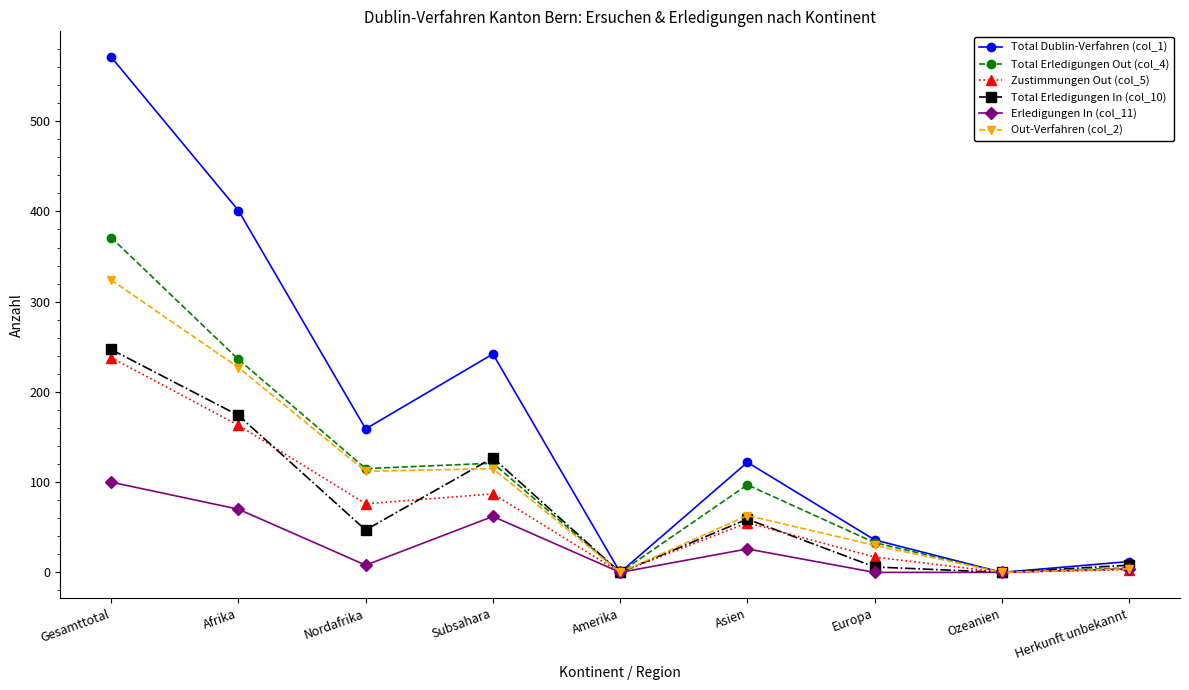

What is the difference between the second highest and second lowest values in the Erledigungen In (col_11) series?

70